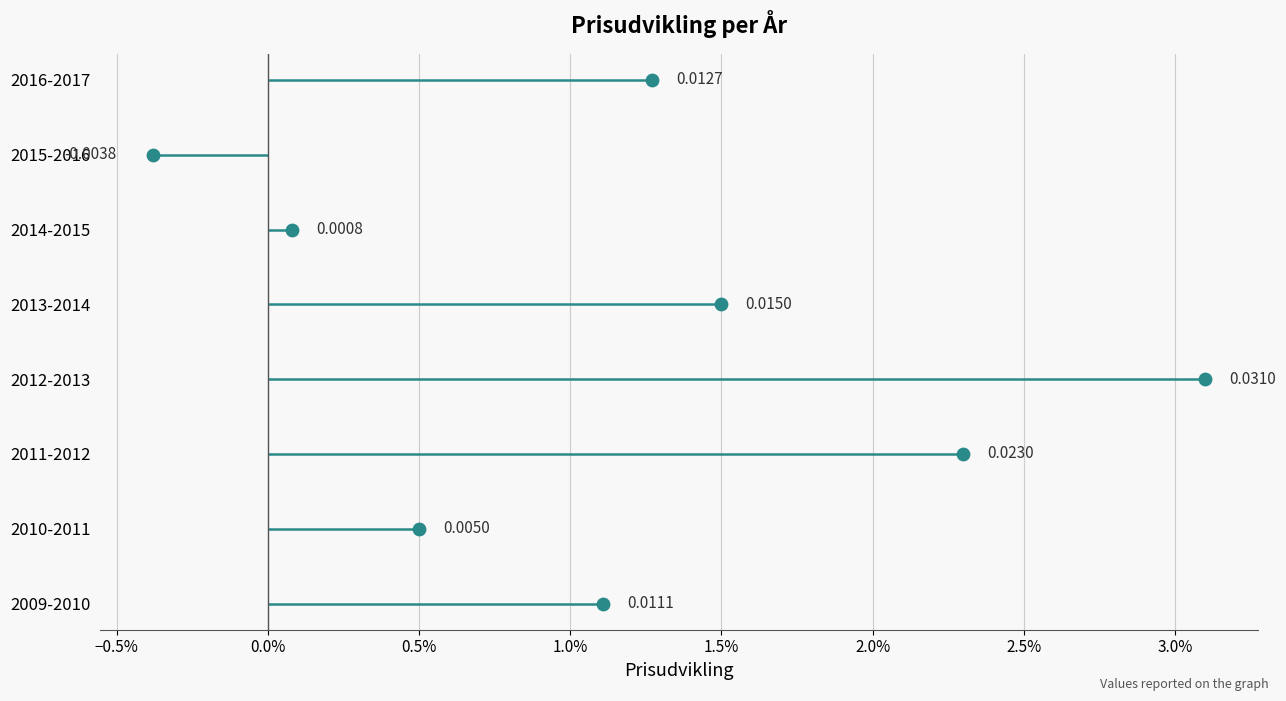

What is the change in value from 1.0% to 1.5%?

+1